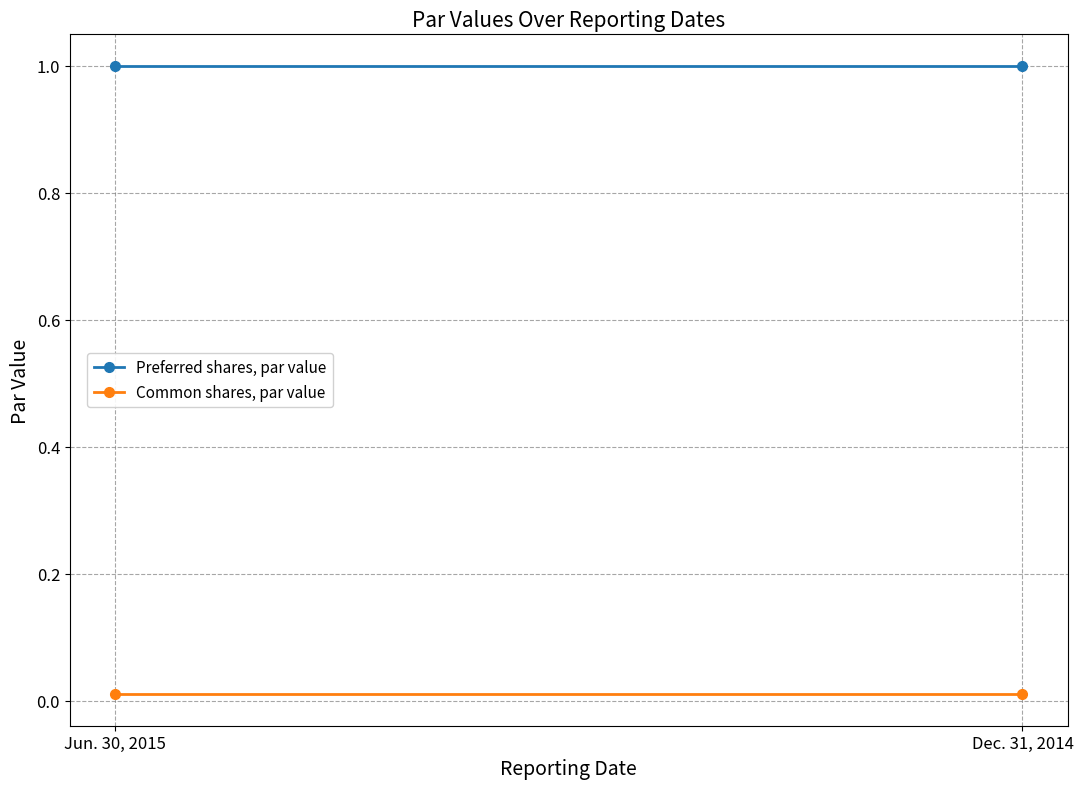

At which category does the chart reach its peak across all series?

Jun. 30, 2015